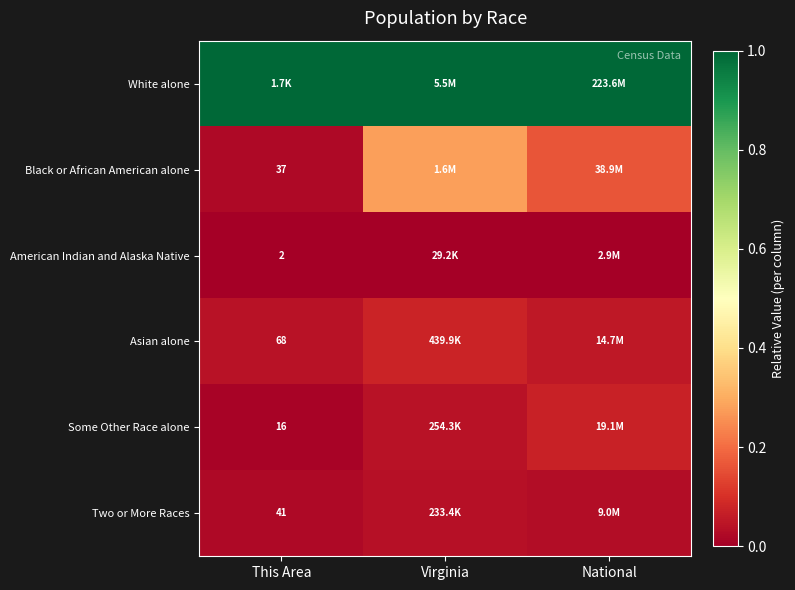

Is it true that Two or More Races equals 0.0 at National?

False